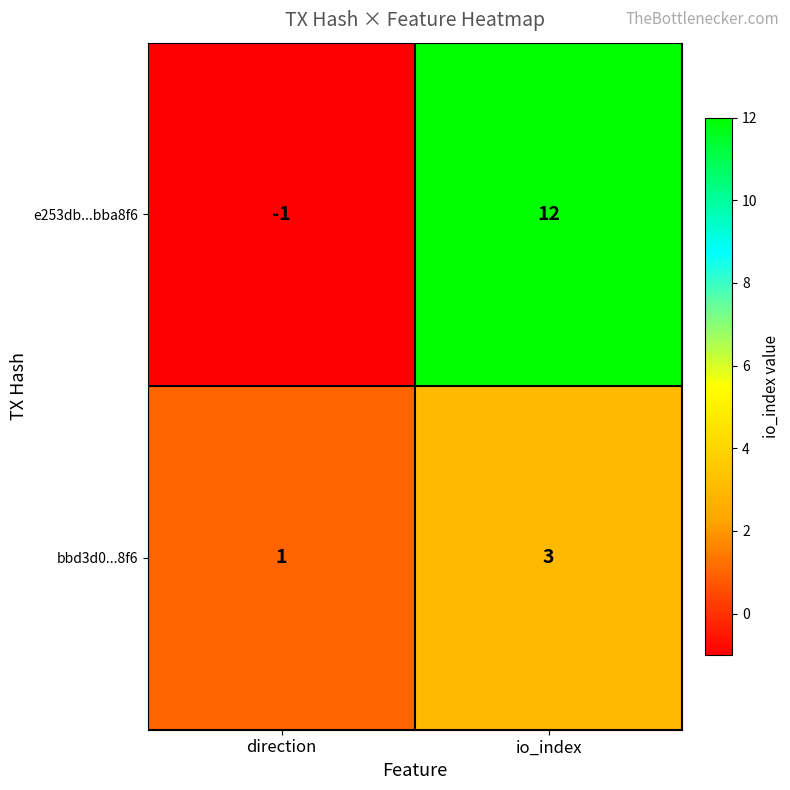

Is it true that bbd3d0...8f6 equals 3 at io_index?

True